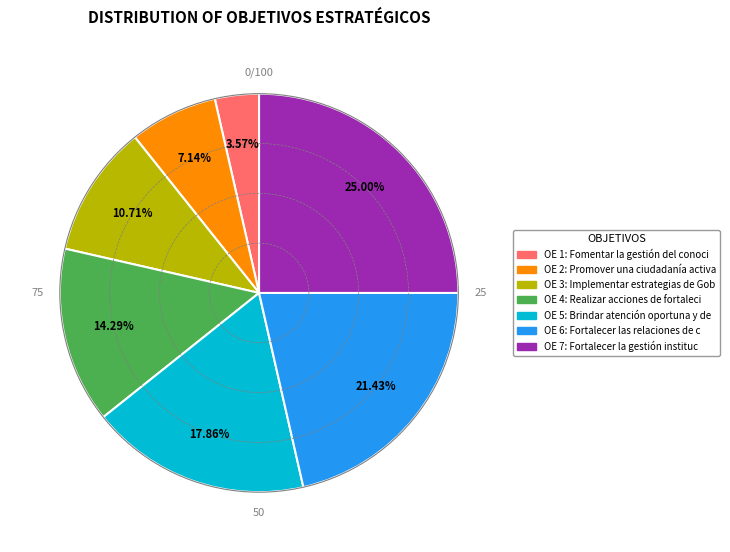

Does any single category account for the majority?

No